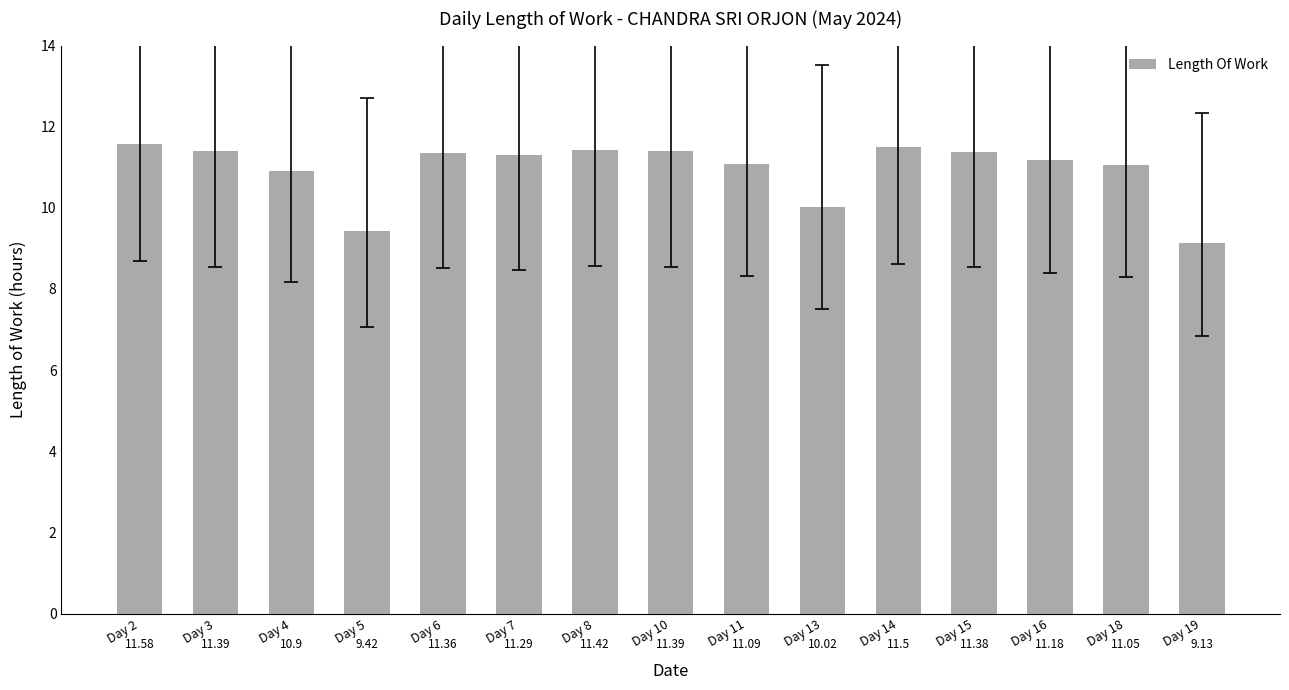

Where does the data first go above 11?

Day 2